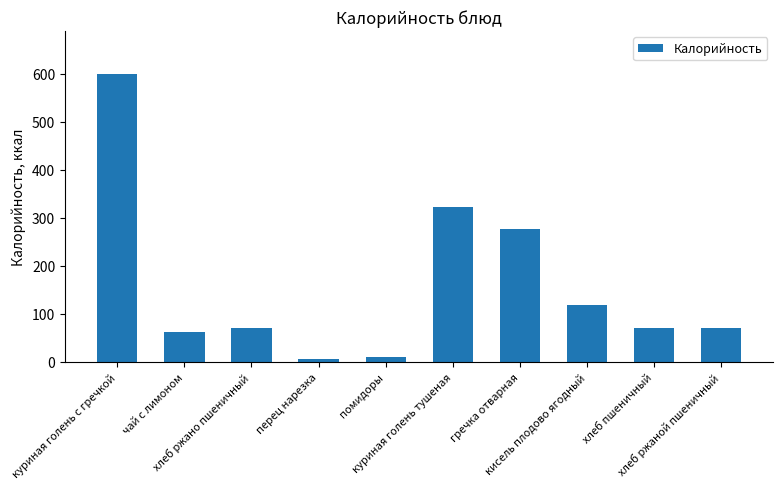

Where is the data nearest to the value 302?

куриная голень тушеная